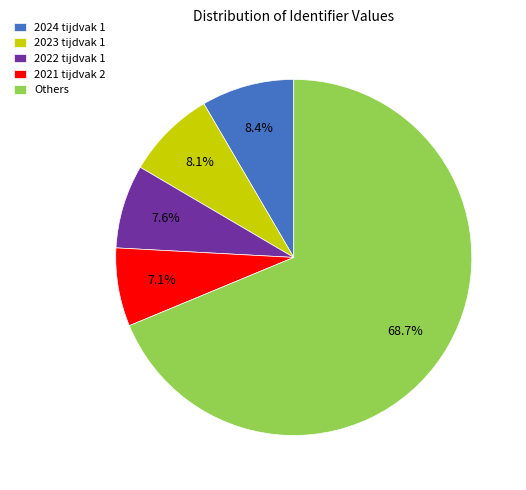

How many segments does this pie chart have?

5